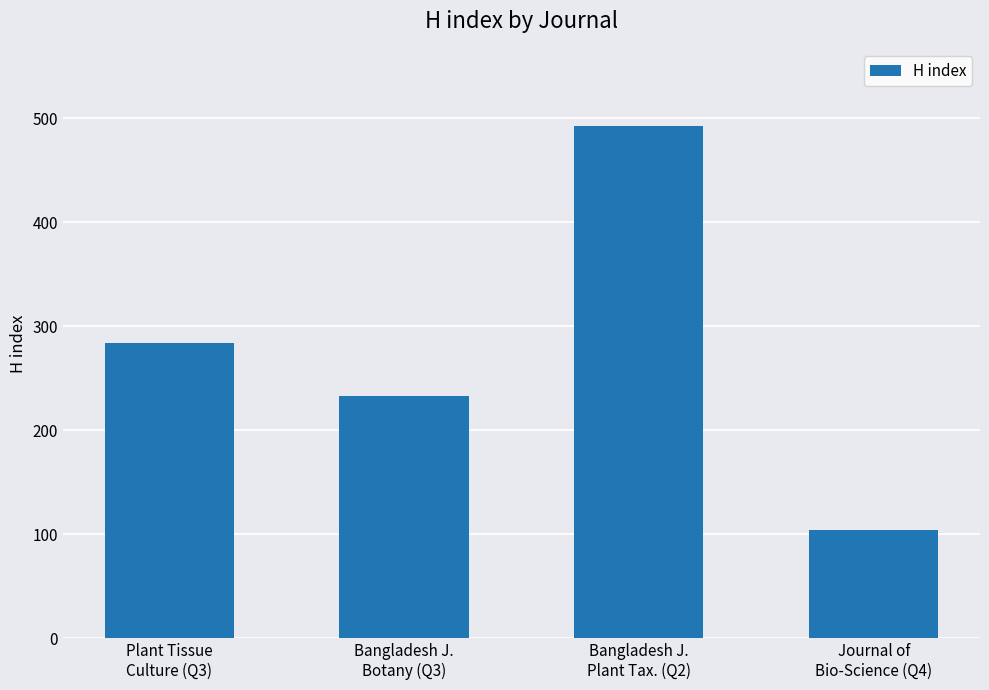

Are the bars horizontal?

No